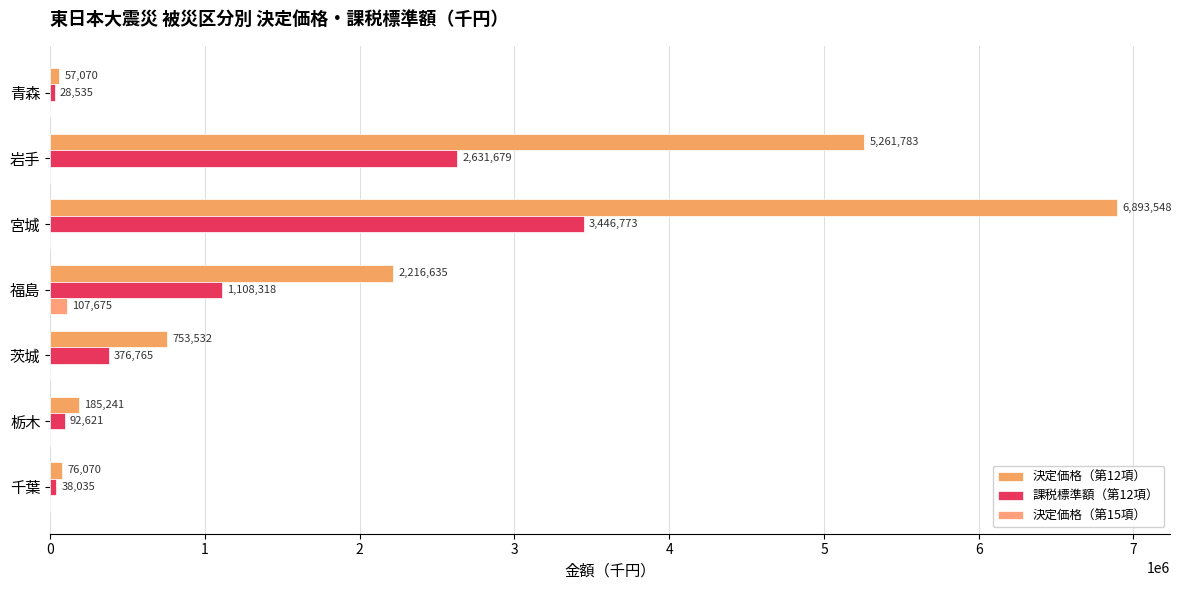

How many categories are shown in the chart?

7